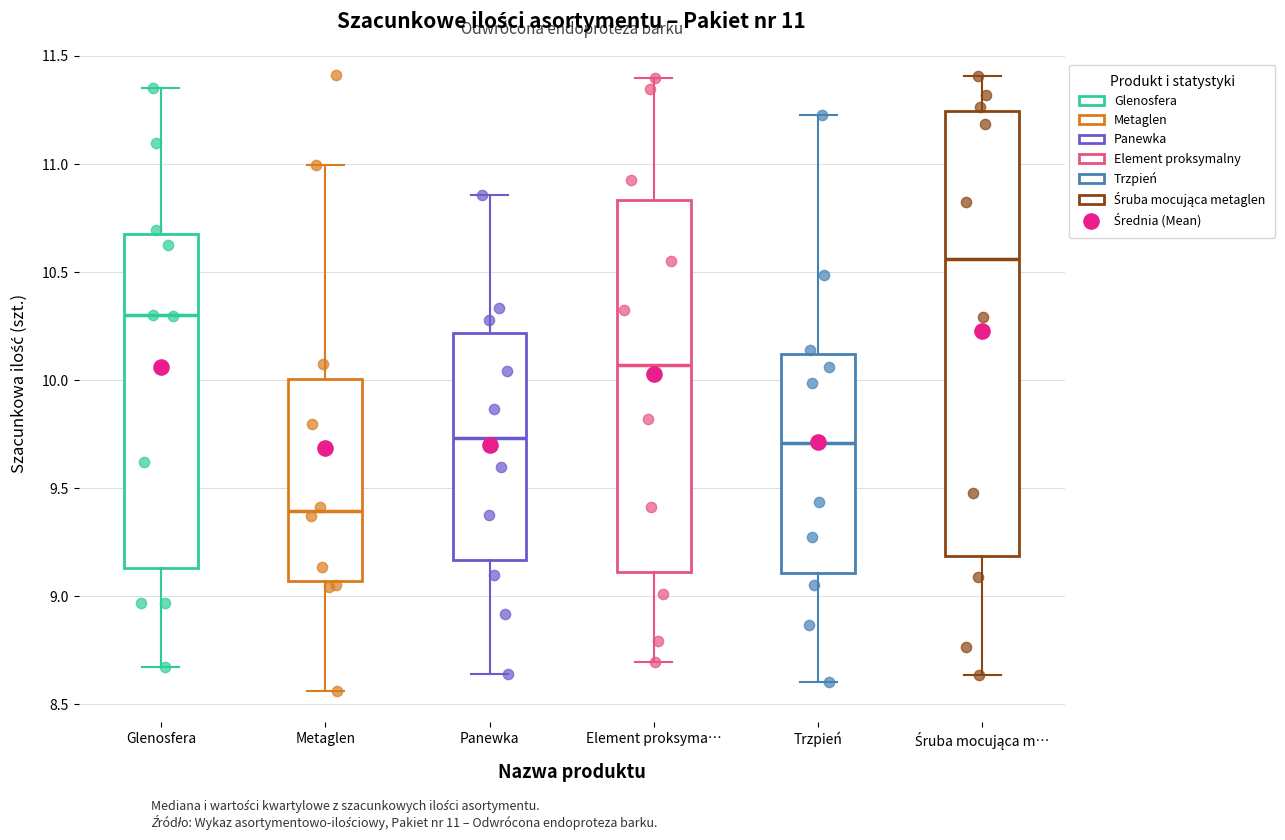

Which box's median line is the highest?

Śruba mocująca m…